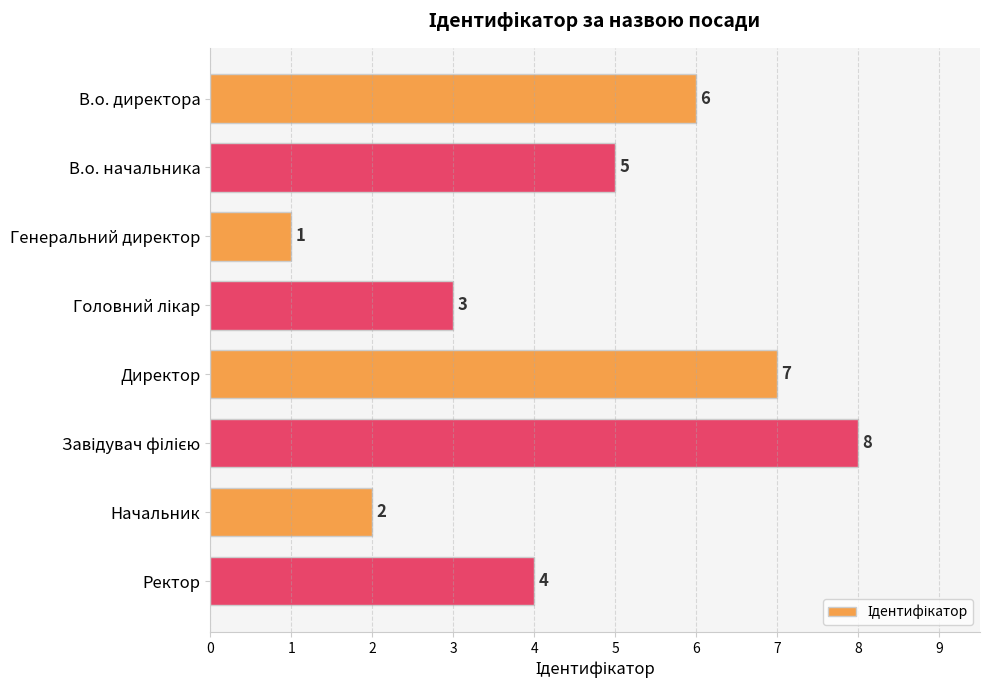

What is the difference between the maximum and second lowest values?

6